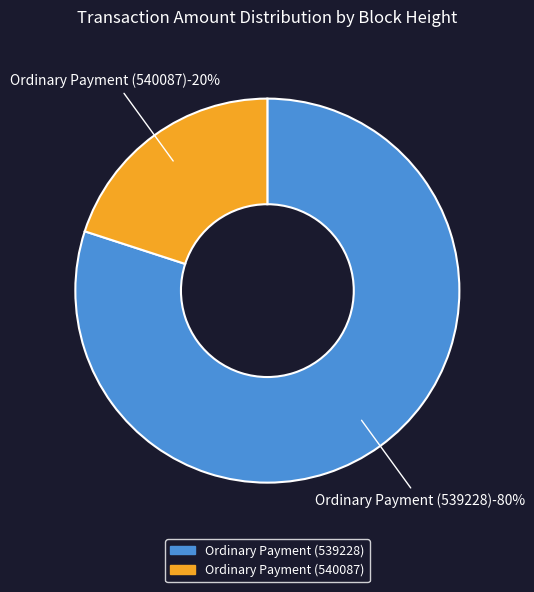

Which category has the smallest portion of the pie?

Ordinary Payment (540087)